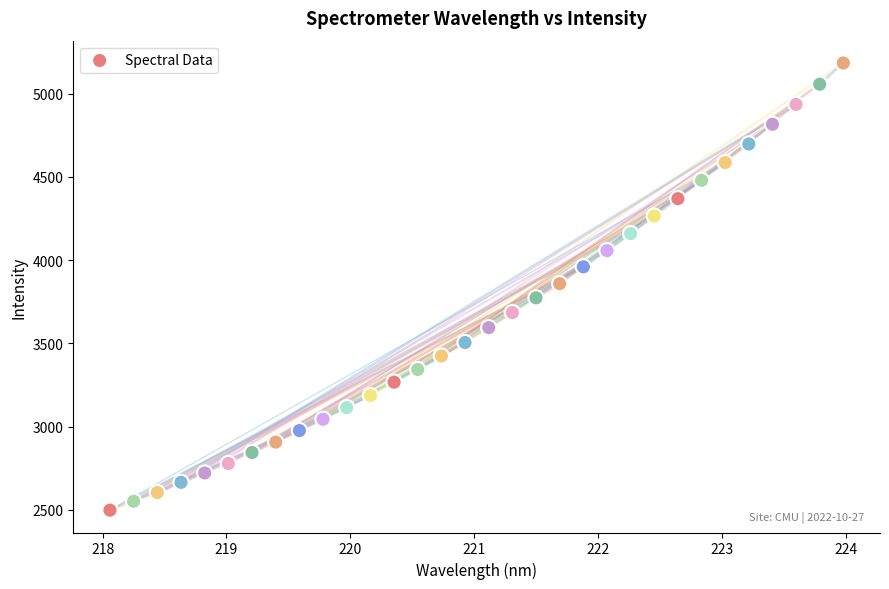

What is the range of X values (max minus min)?

5.9